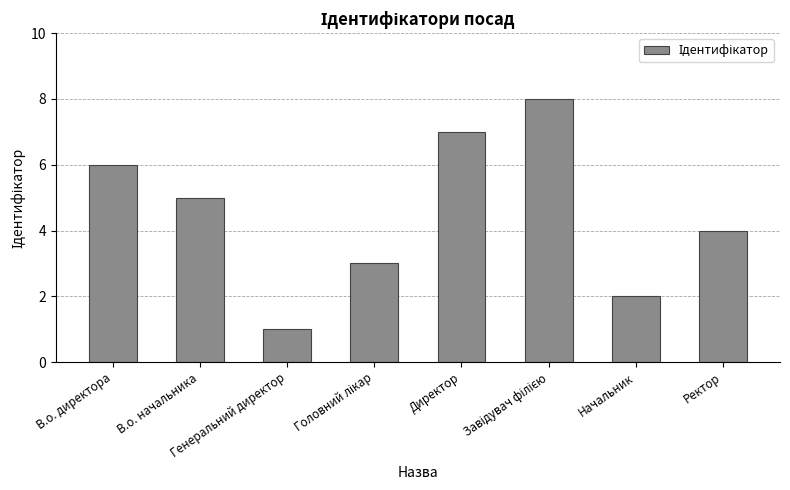

At which label is the value closest to 4?

Ректор